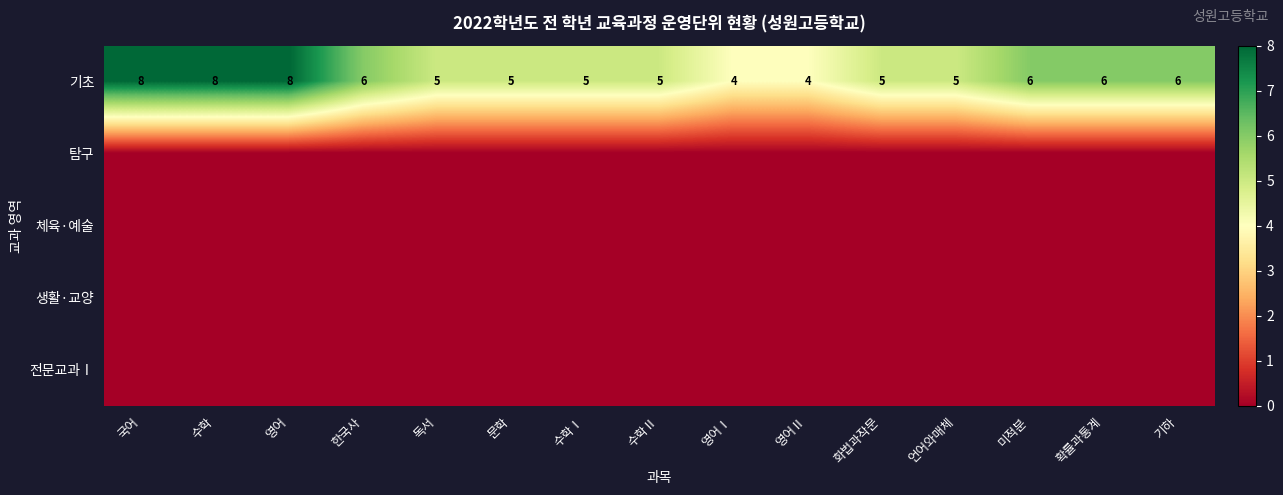

At which category does the chart reach its peak across all series?

국어